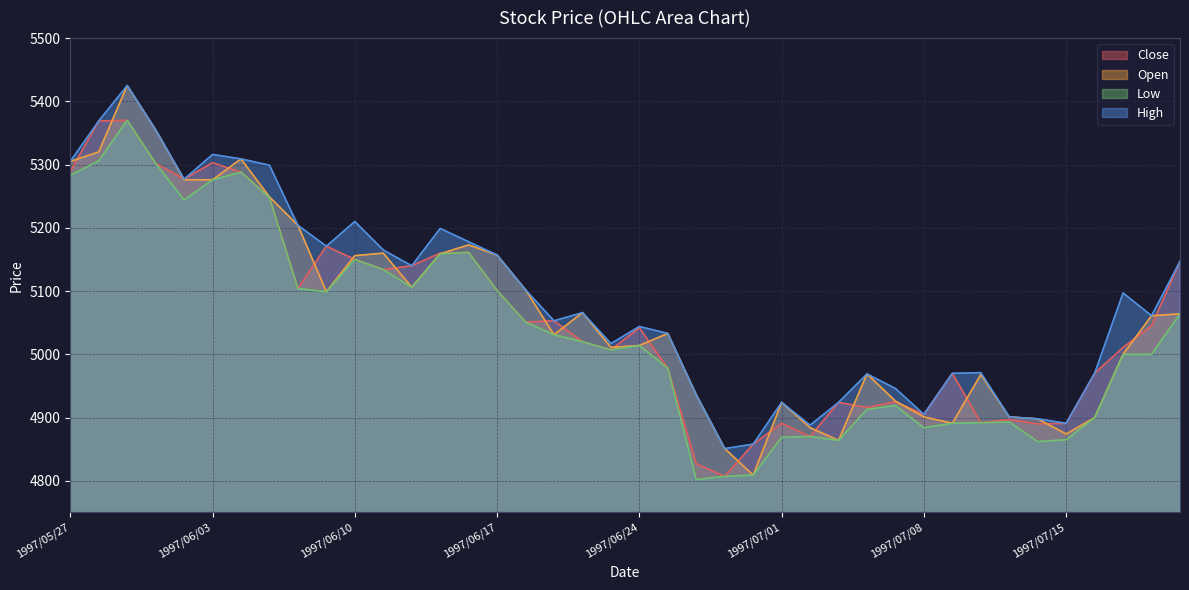

Does the chart have visible grid lines?

Yes